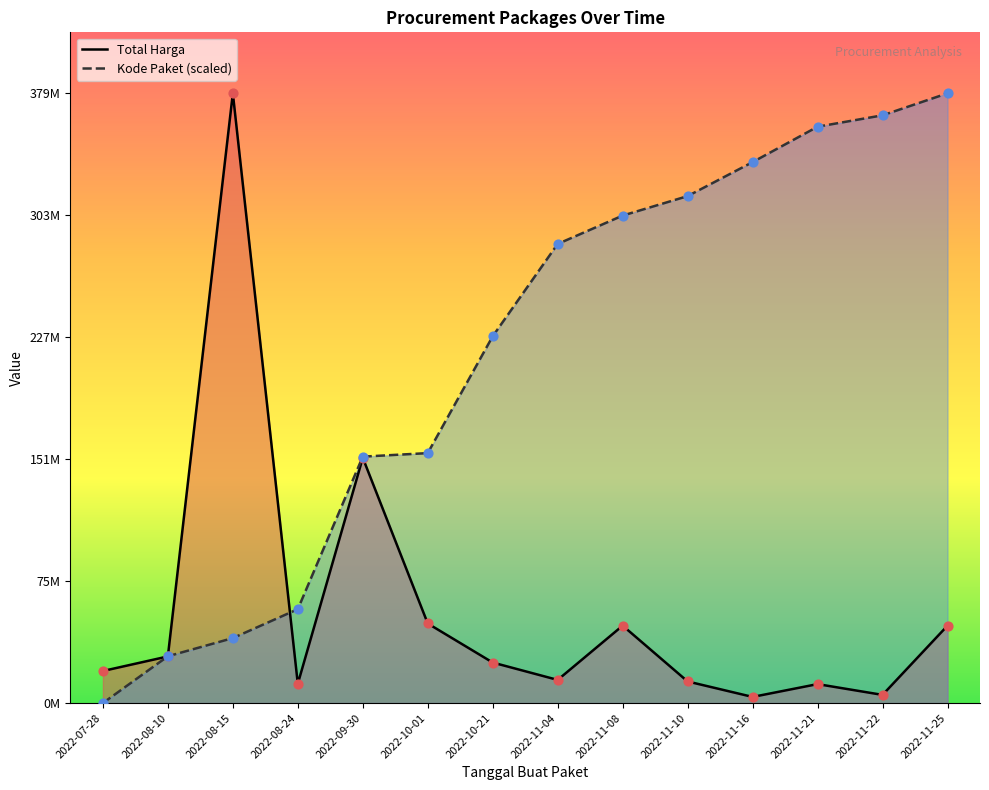

Which series reaches the maximum Y coordinate?

Total Harga